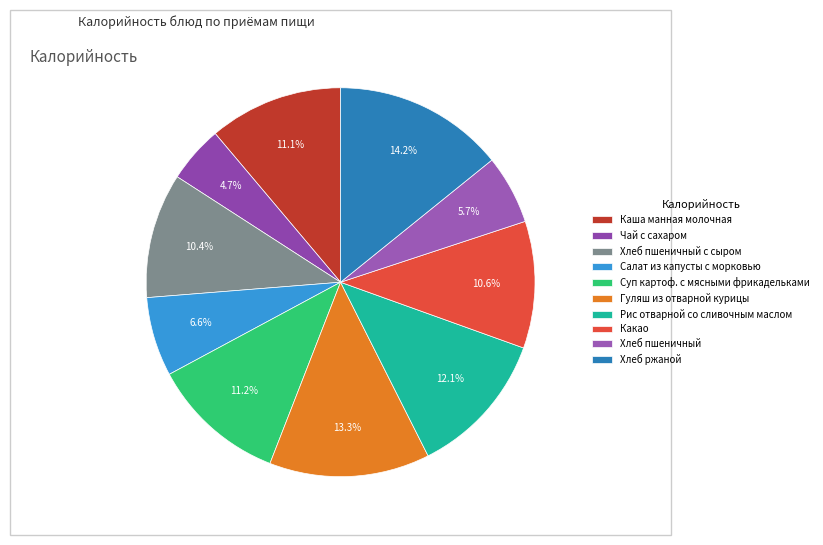

What is the change in value from Чай с сахаром to Рис отварной со сливочным маслом?

+87